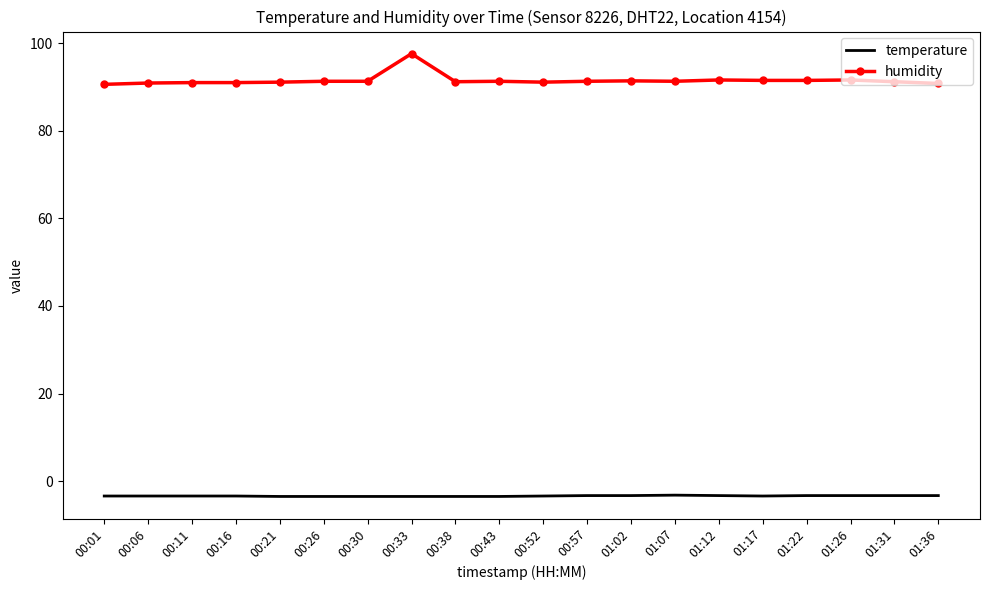

What is the average value of the humidity series?

91.5